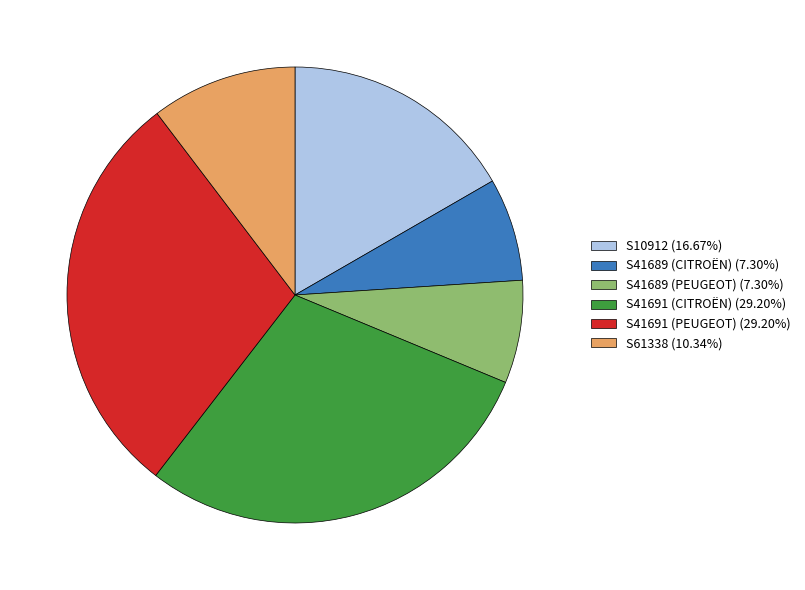

The S41689 (CITROËN) slice represents 2% of the pie. True or false?

False